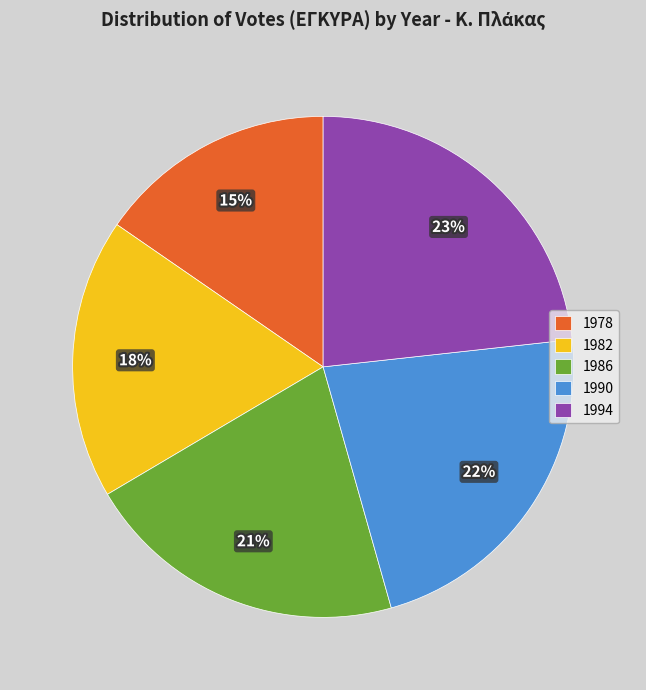

To the nearest percent, what is the difference between the largest and smallest slice percentages?

8%